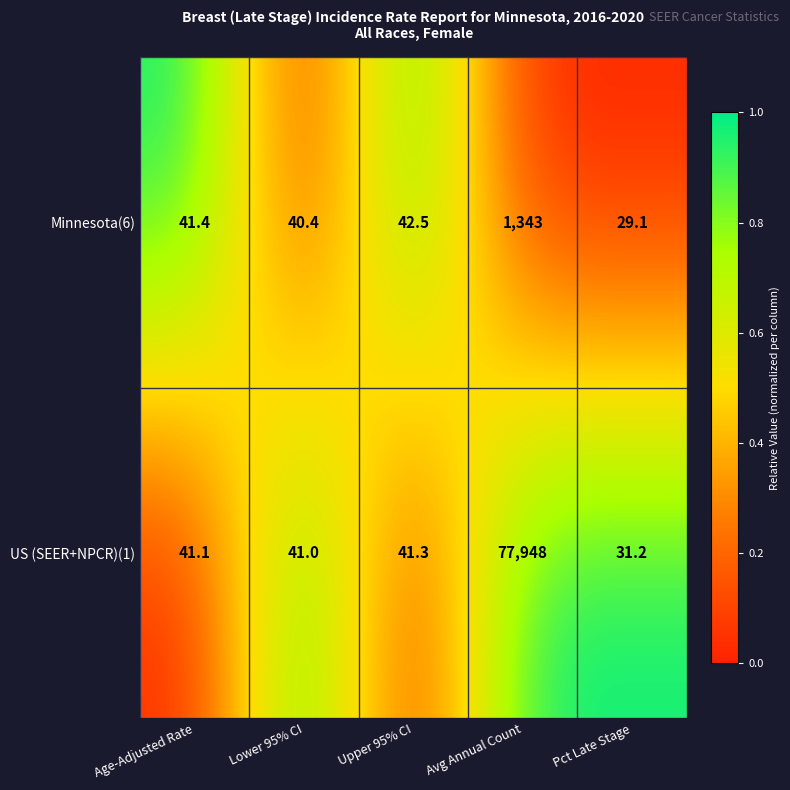

At Lower 95% CI, list the series in order from largest to smallest.

US (SEER+NPCR)(1), Minnesota(6)